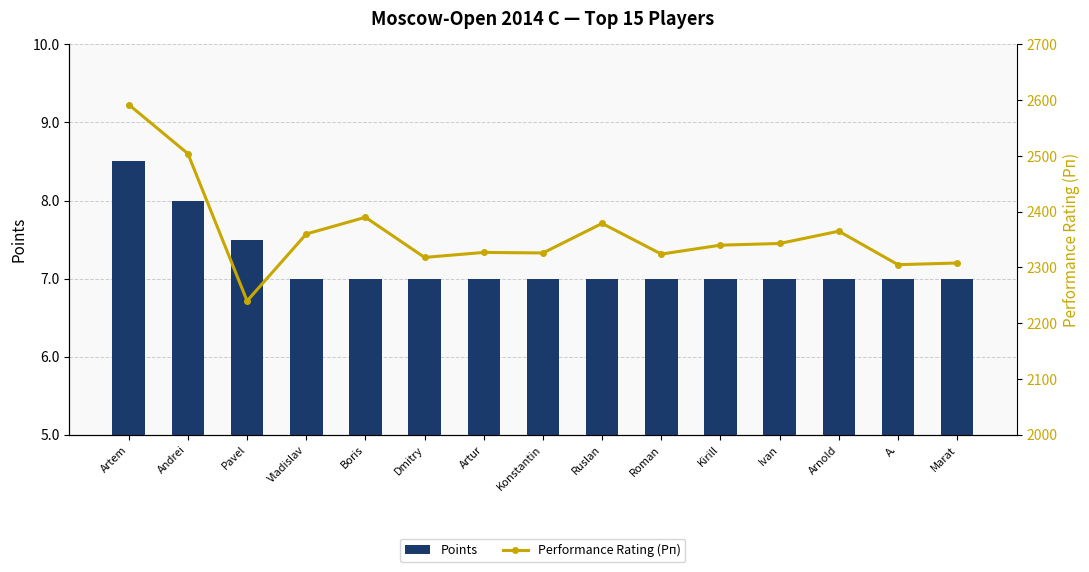

What are all the series names shown in the legend?

Points, Performance Rating (Рп)